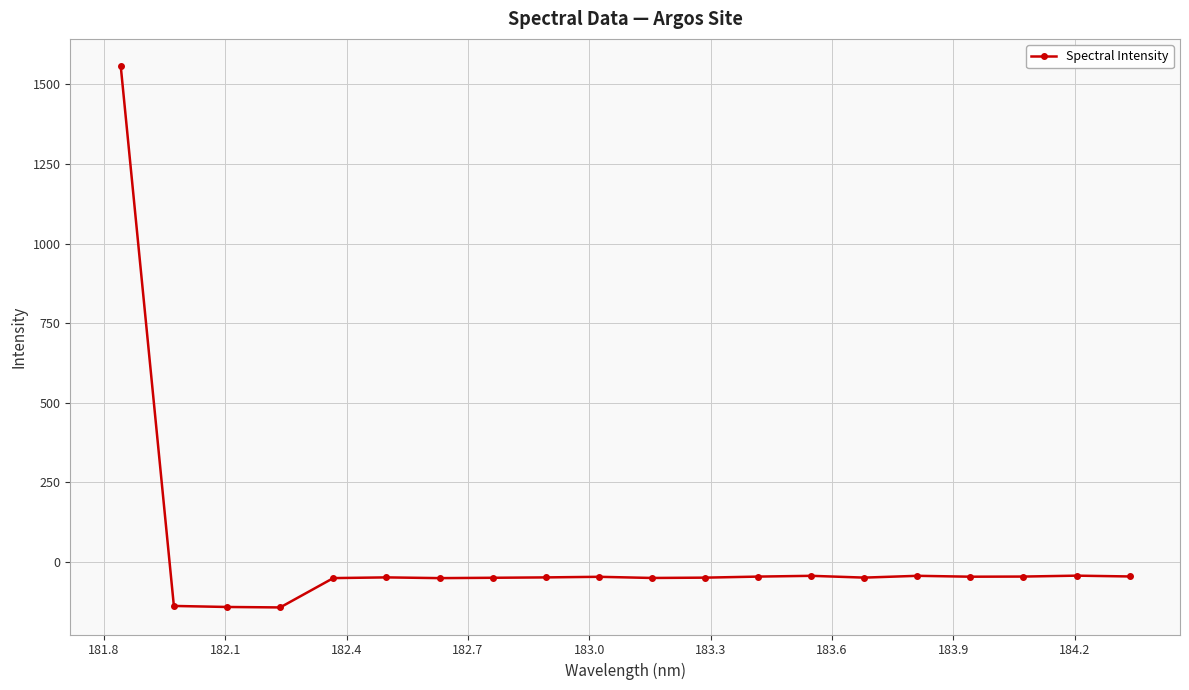

What is the greatest value displayed?

1558.2